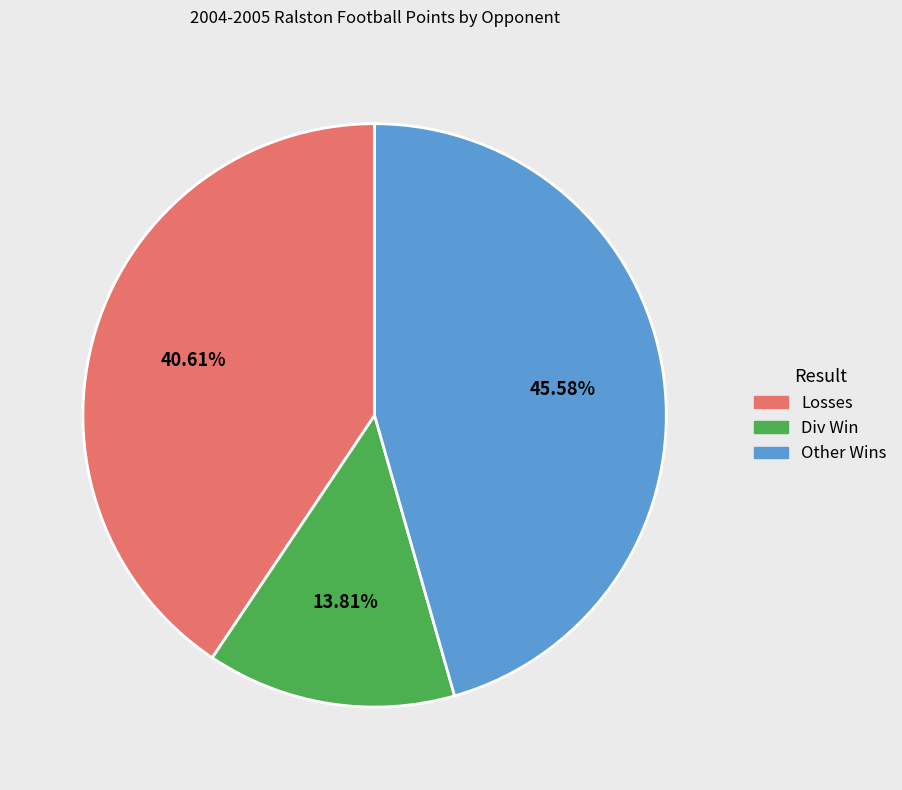

Rank the categories by value from highest to lowest.

Other Wins, Losses, Div Win